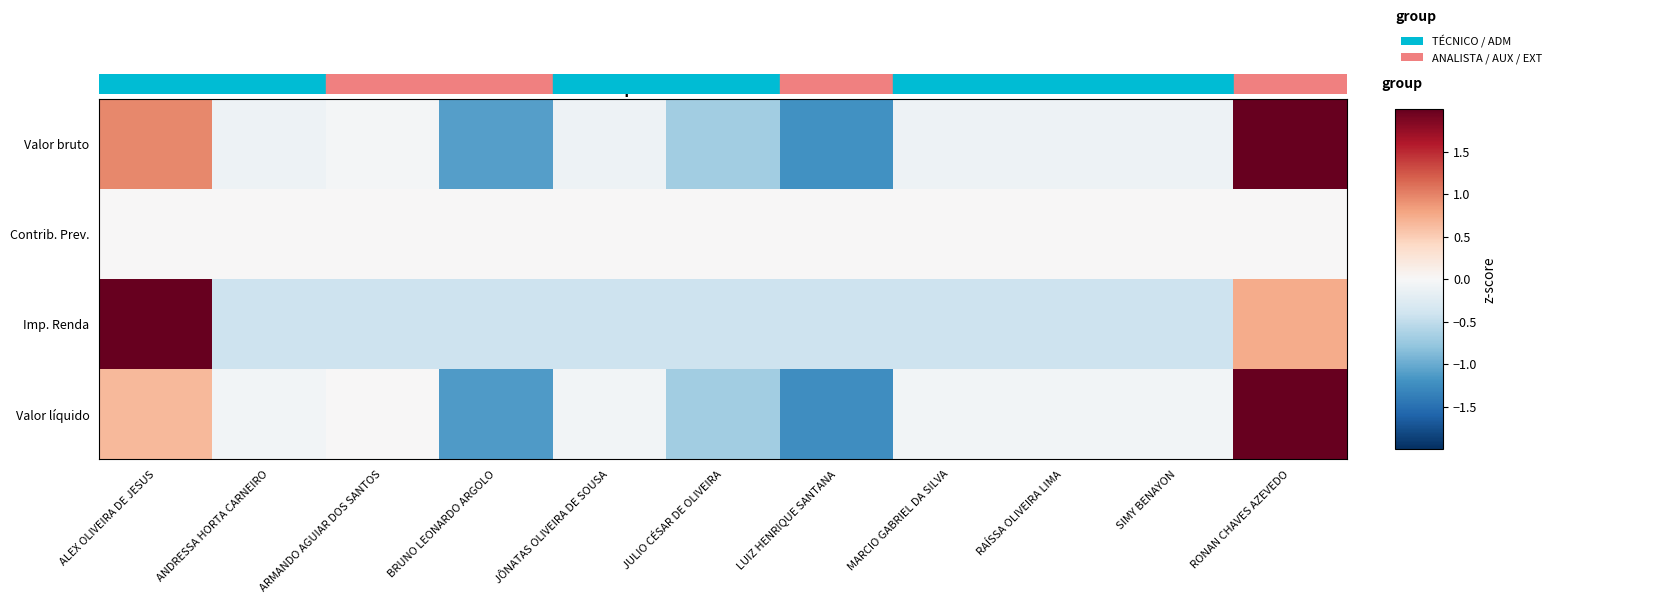

Count the number of categories in the chart.

11